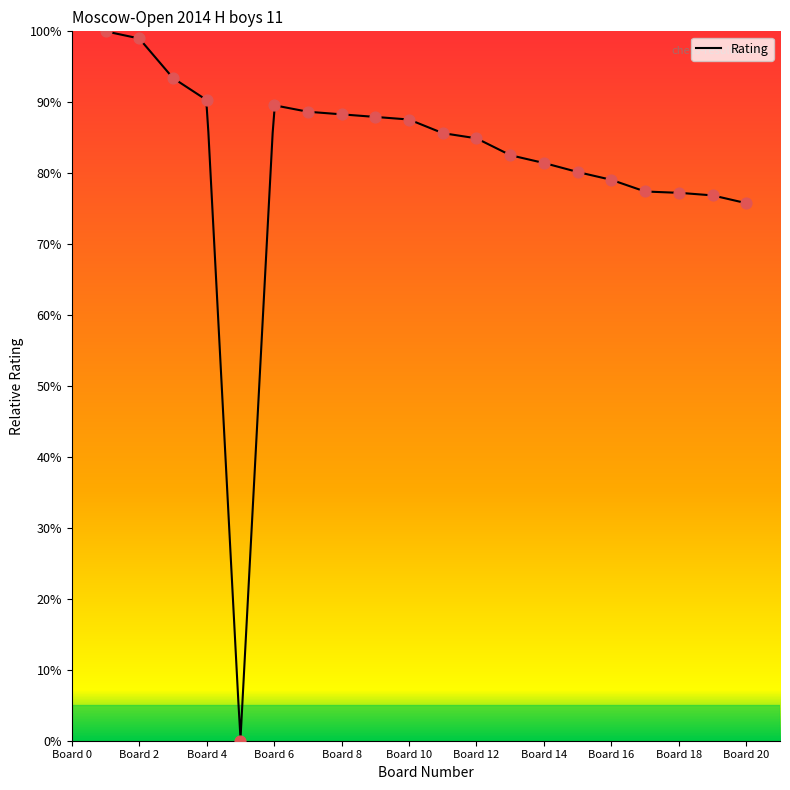

What is the highest value of the Rating series?

100.0